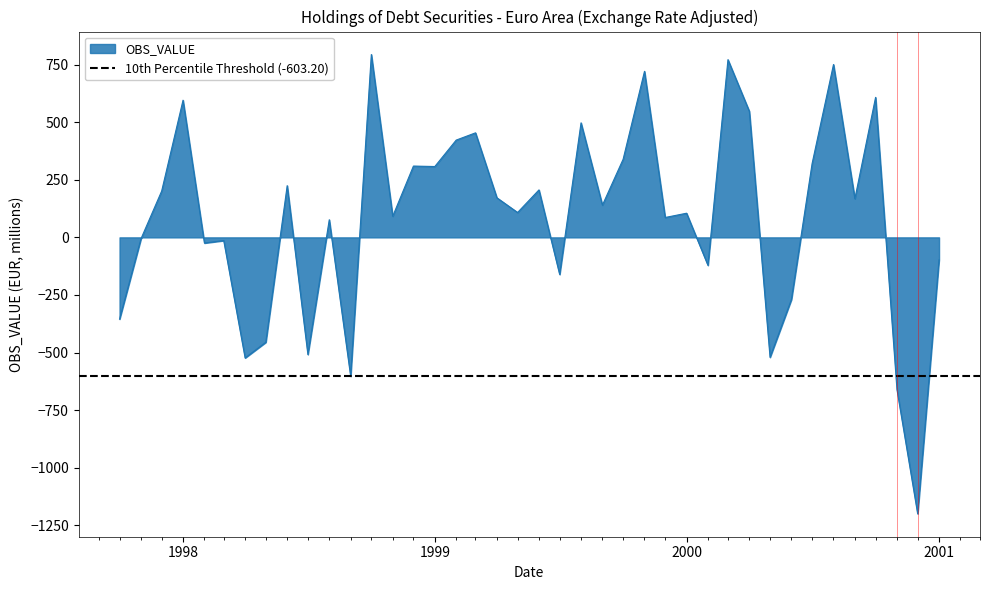

Reading left to right, list all the values displayed in this chart.

-355.0	-6.2	200.9	595.7	-24.6	-13.9	-523.5	-455.5	224.6	-508.7	76.6	-603.2	794.1	91.8	309.7	307.7	422.5	454.0	171.9	108.1	206.2	-161.0	497.4	140.1	339.2	721.1	86.4	105.0	-121.3	771.8	547.5	-520.8	-269.6	320.8	750.8	167.9	608.1	-660.7	-1200.2	-98.0